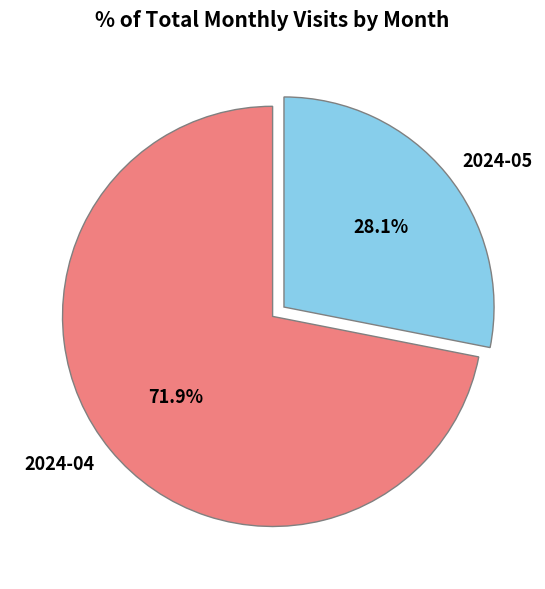

The 2024-04 slice represents 72% of the pie. True or false?

True